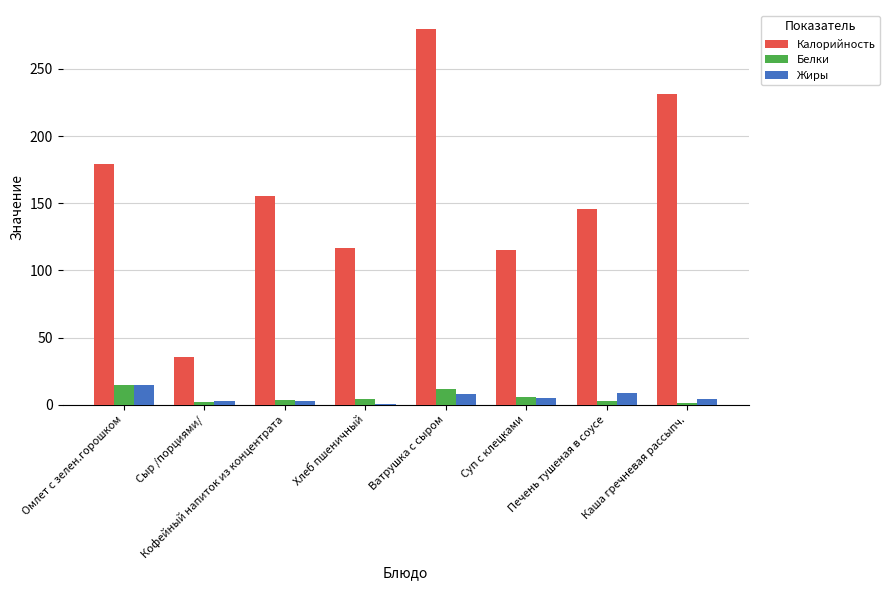

At which category is the sum across all series the highest?

Ватрушка с сыром